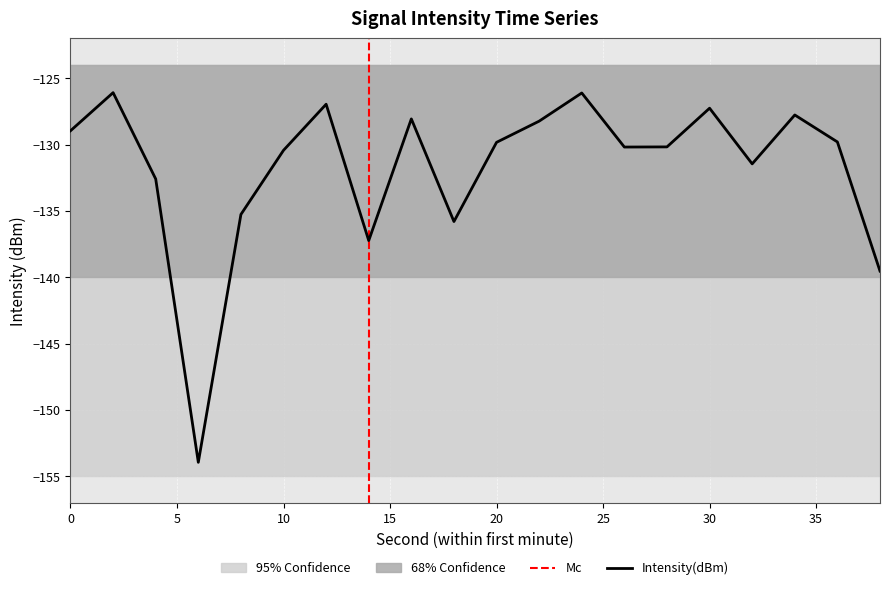

What is the minimum value shown in the chart?

-154.0